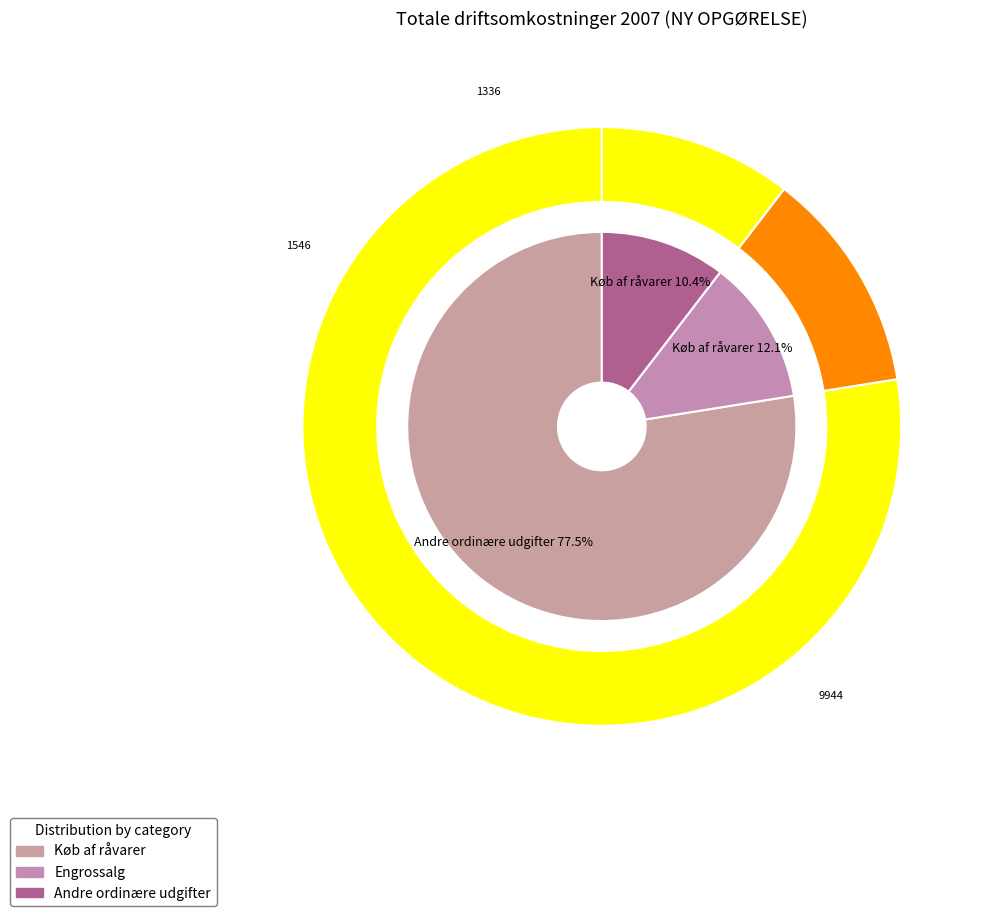

Between Andre ordinære udgifter and Køb af råvarer, which is larger?

Køb af råvarer